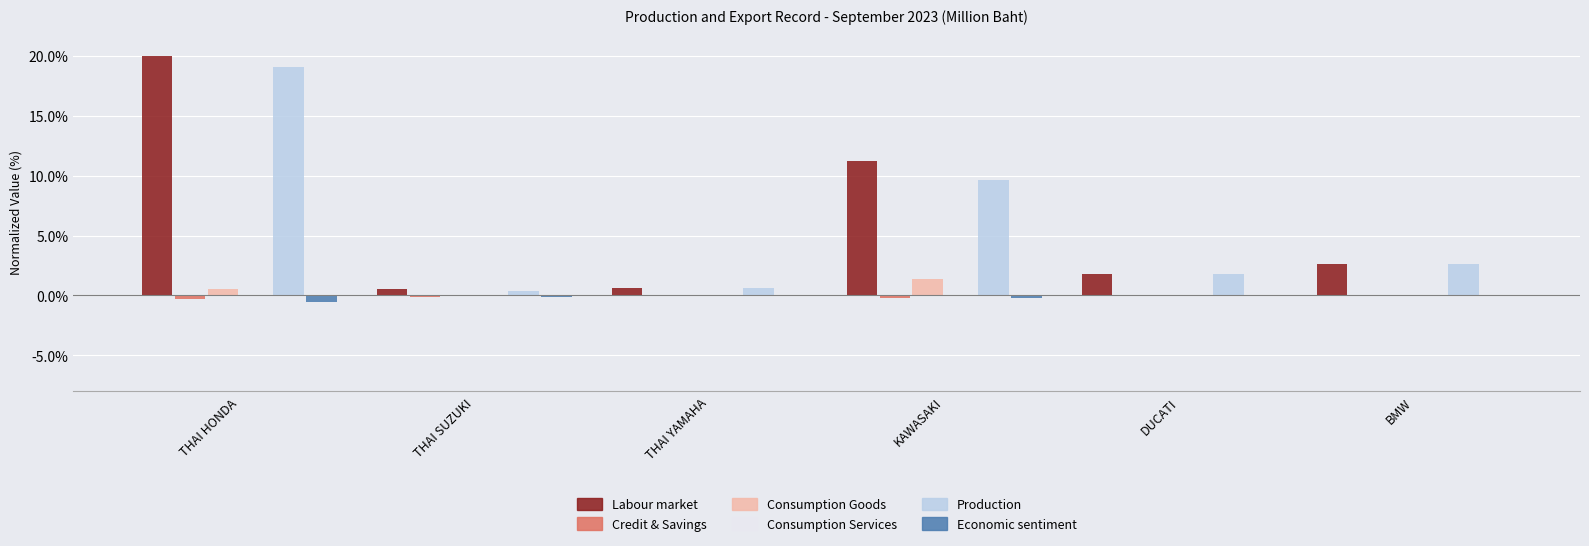

What is the sum of all Credit & Savings values?

-0.7